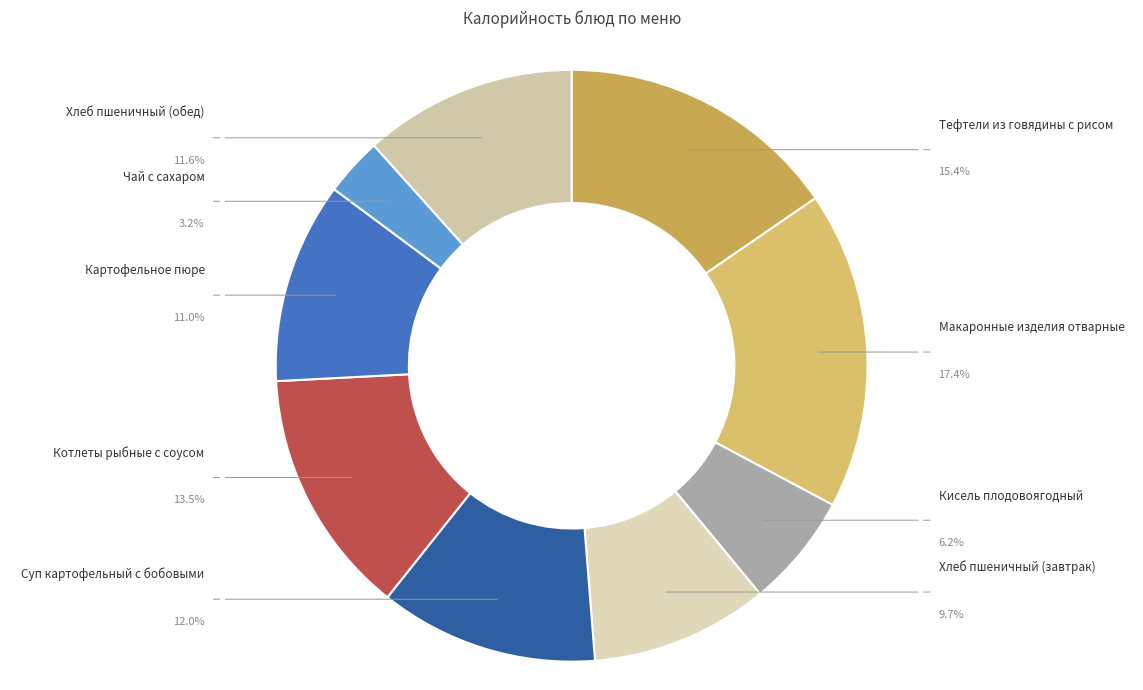

Count the number of slices in the pie.

9